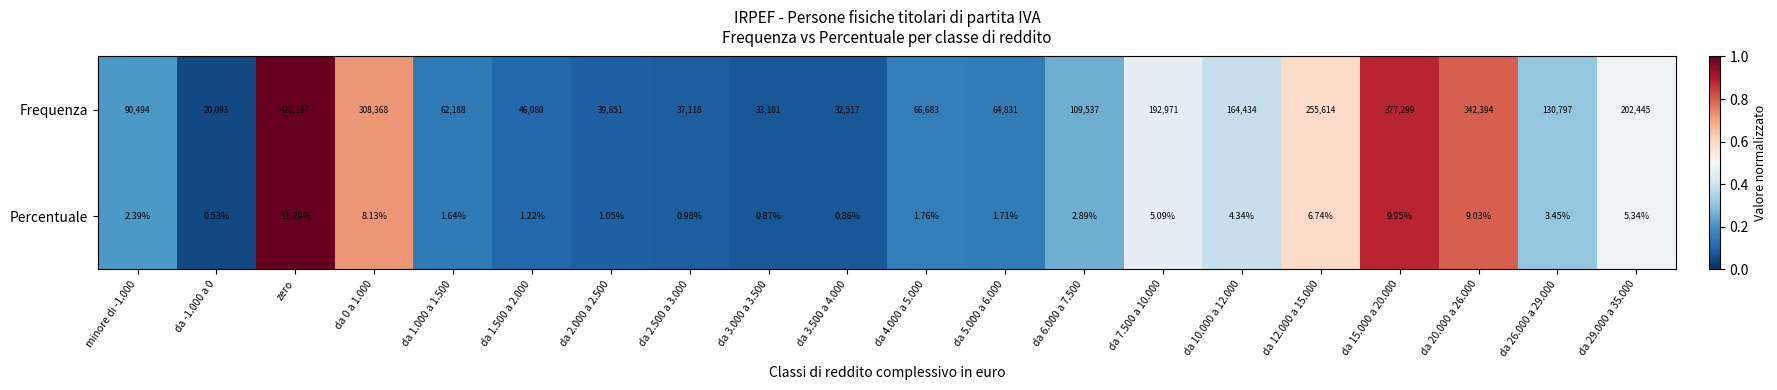

Which series has the largest range (max minus min)?

Frequenza